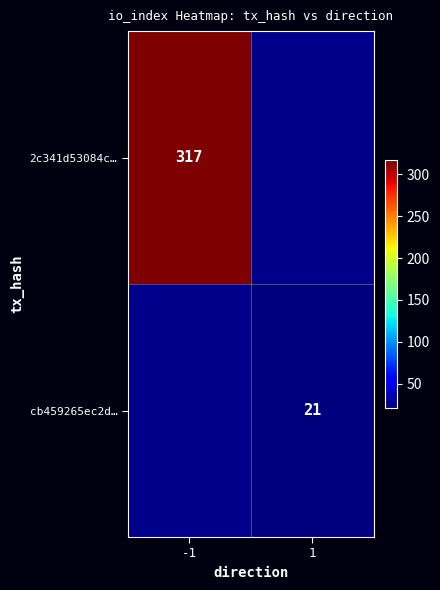

Is it true that 2c341d53084c… equals 317 at -1?

True